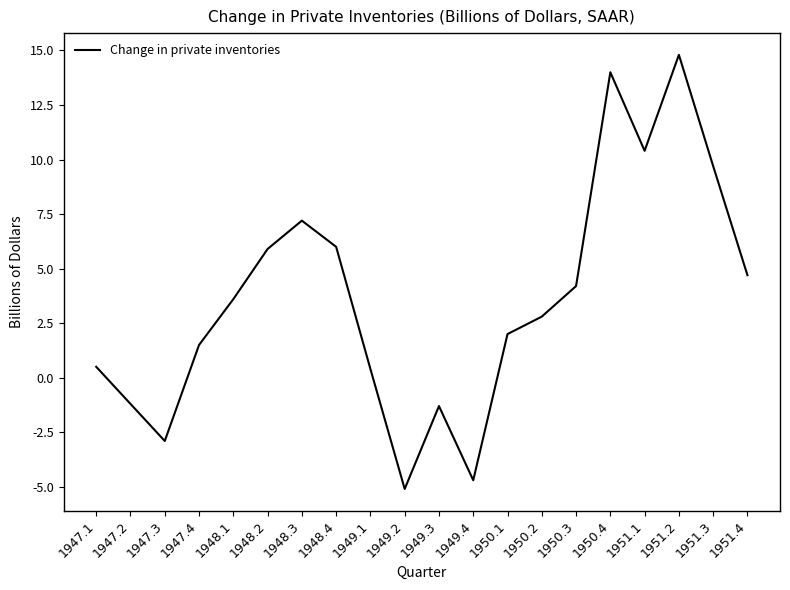

What is the difference between the values at 1950.1 and 1949.4?

6.7